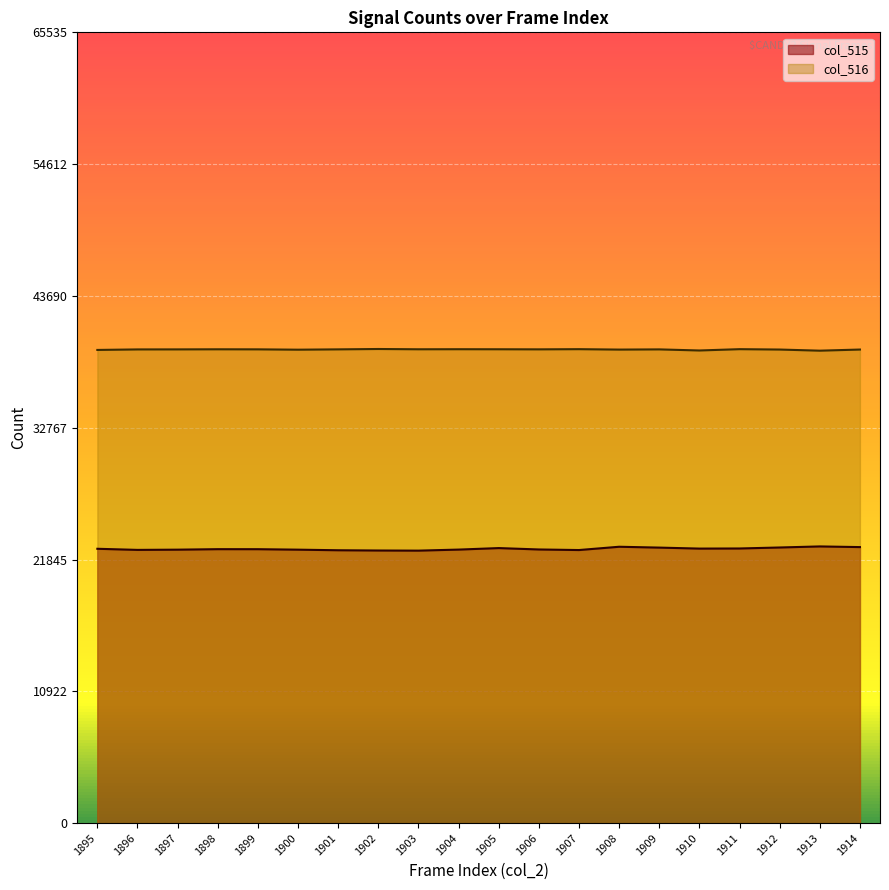

In col_515, how many points are higher than both neighbors (excluding endpoints)?

4